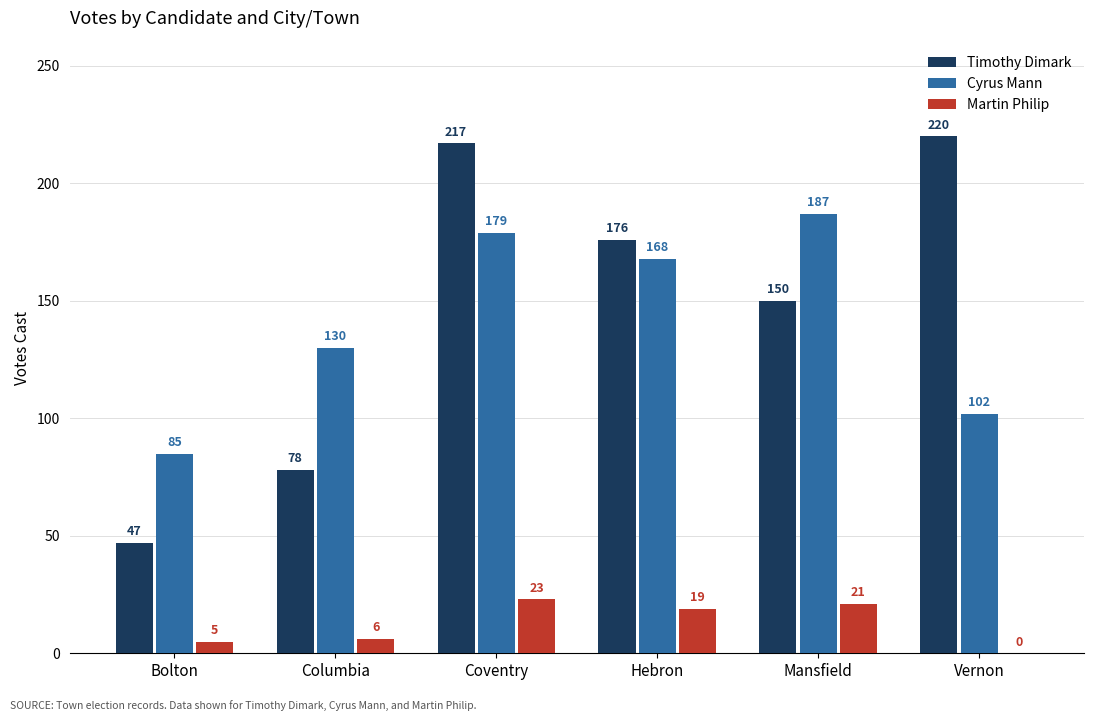

Where does the Martin Philip series first go above 19?

Coventry